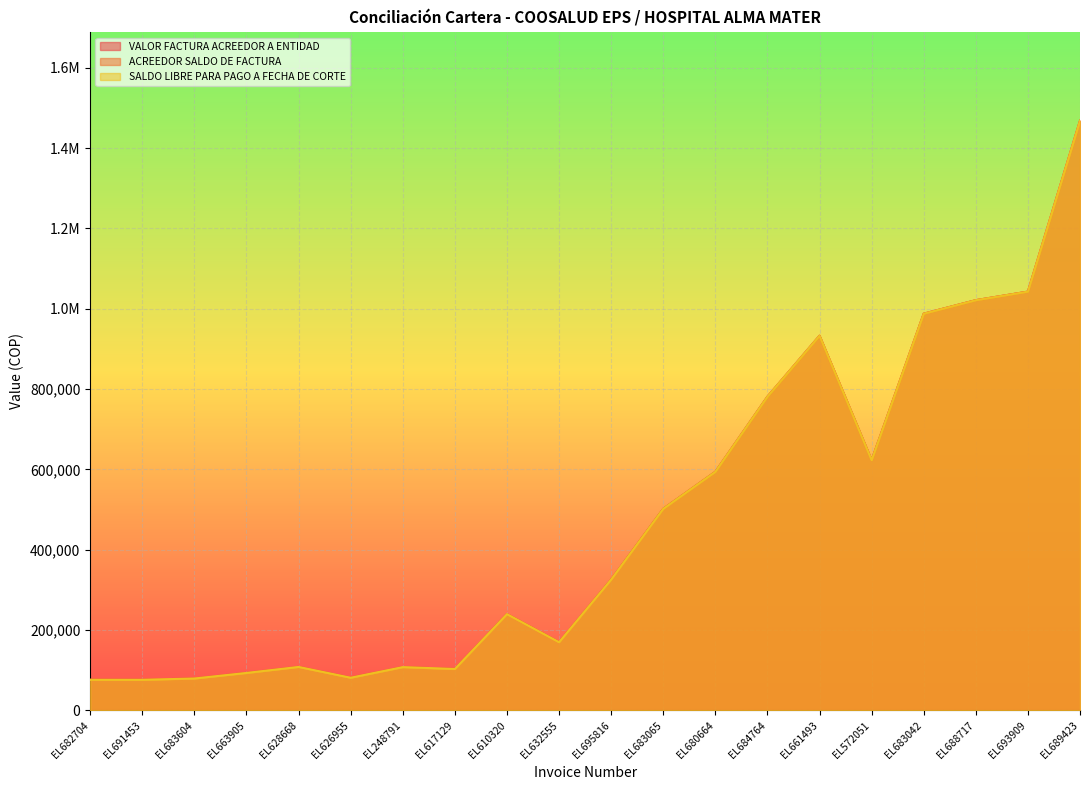

How many values in the SALDO LIBRE PARA PAGO A FECHA DE CORTE series are below 325823?

10